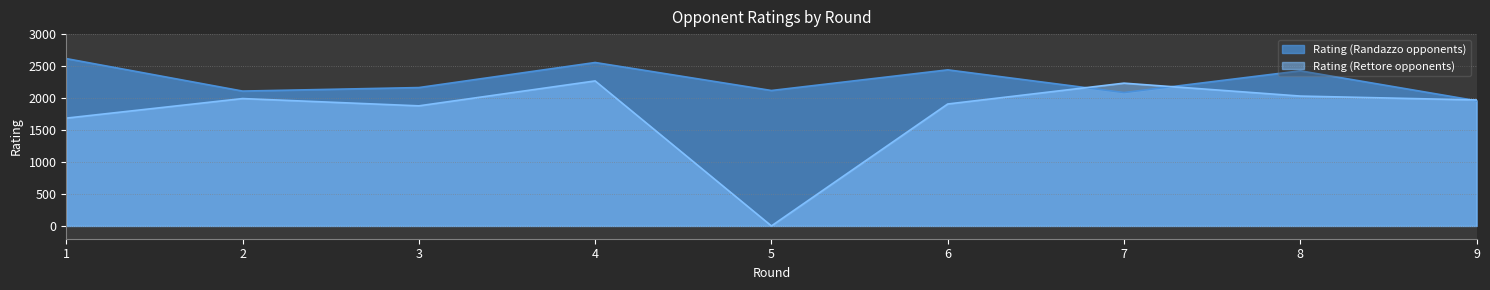

Which series has the widest spread of values?

Rating (Rettore opponents)